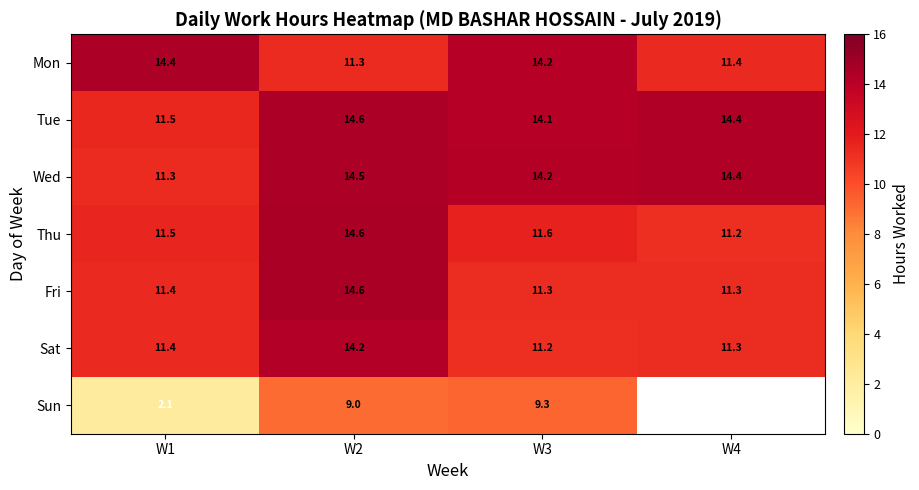

Between W4 and W1, which is larger?

W1